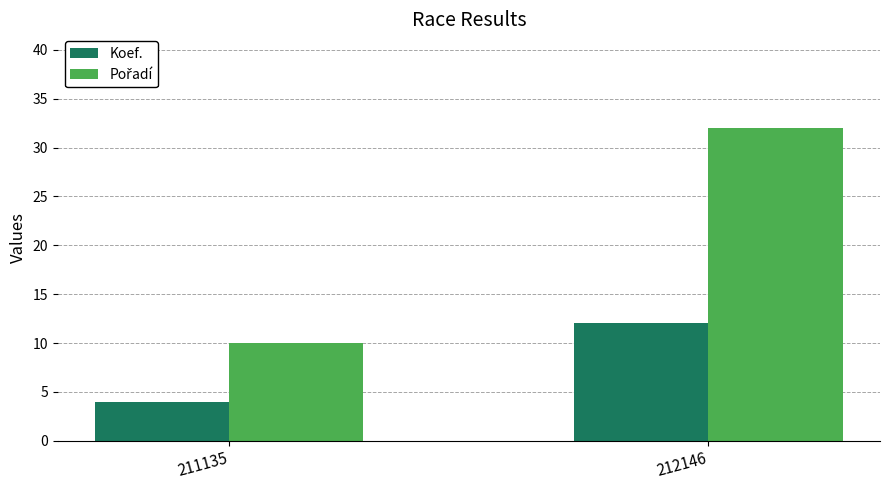

What is the sum of all Koef. values?

16